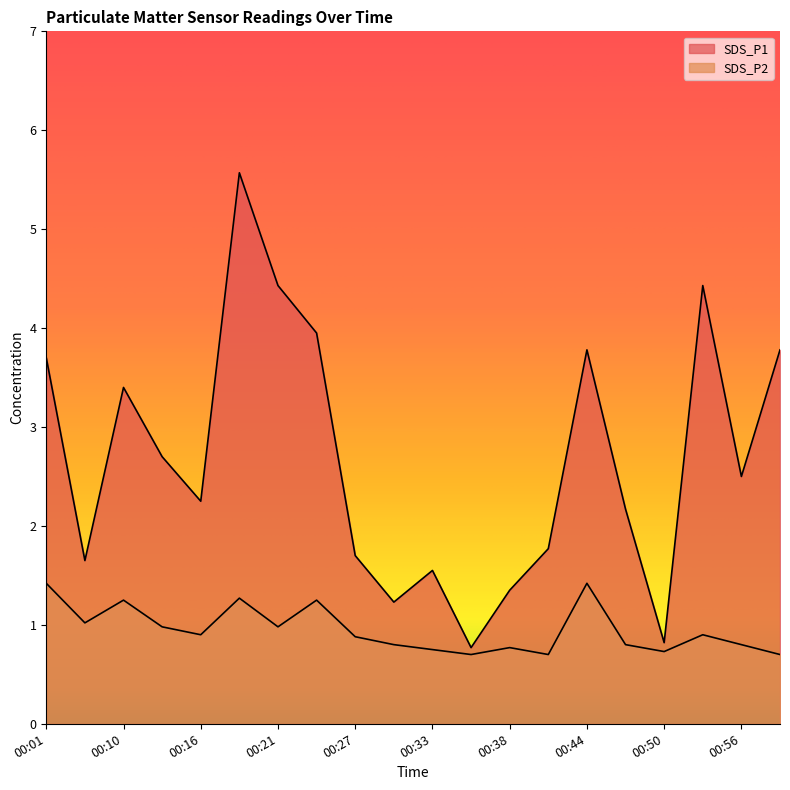

The SDS_P1 series shows 2.2 at 00:16. True or false?

True